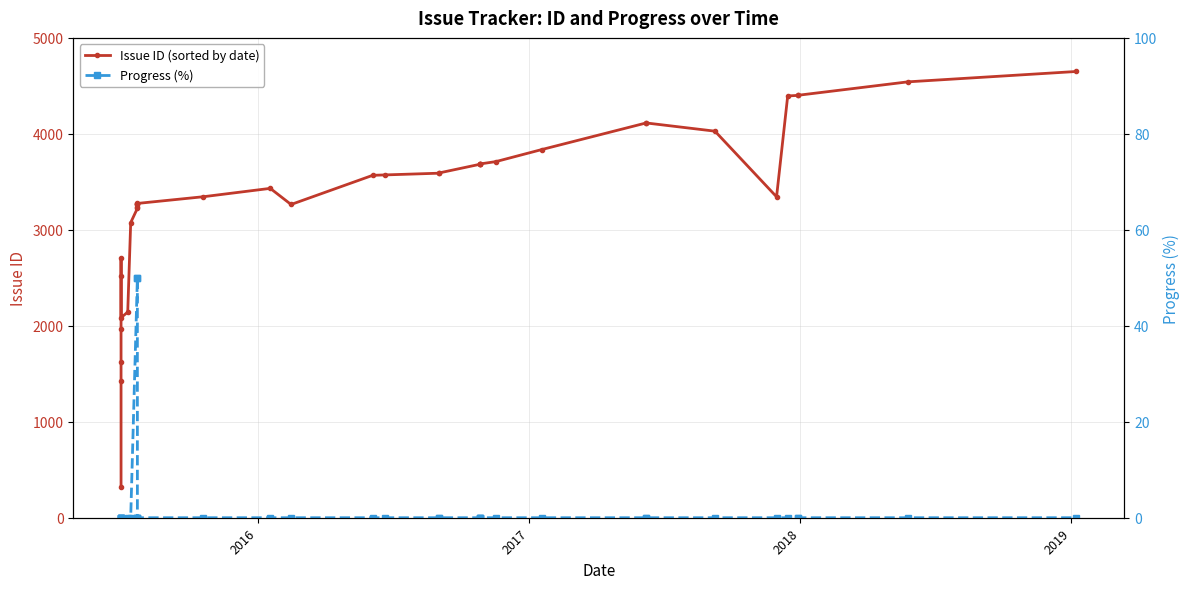

Which series has the largest total across all categories?

Issue ID (sorted by date)